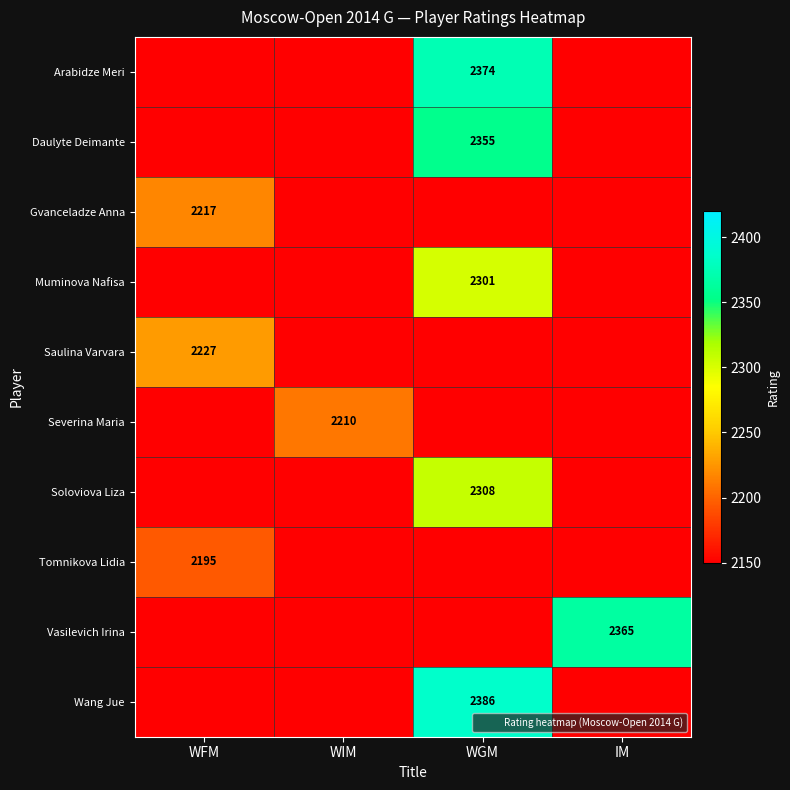

How many categories are shown in the chart?

4